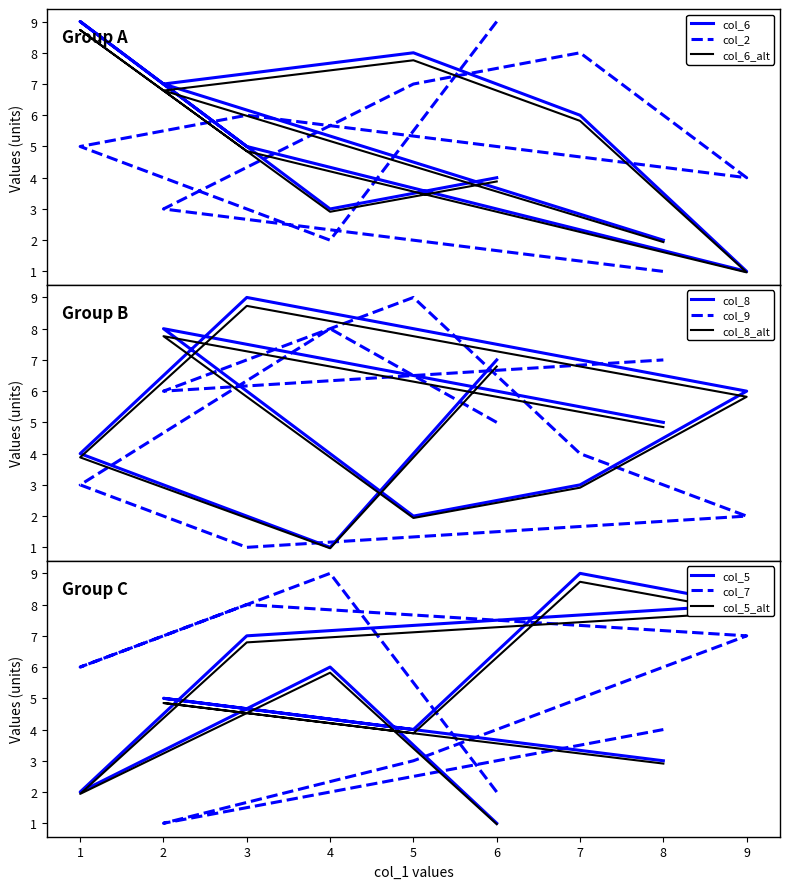

Is it true that col_5 equals 4 at 5?

True